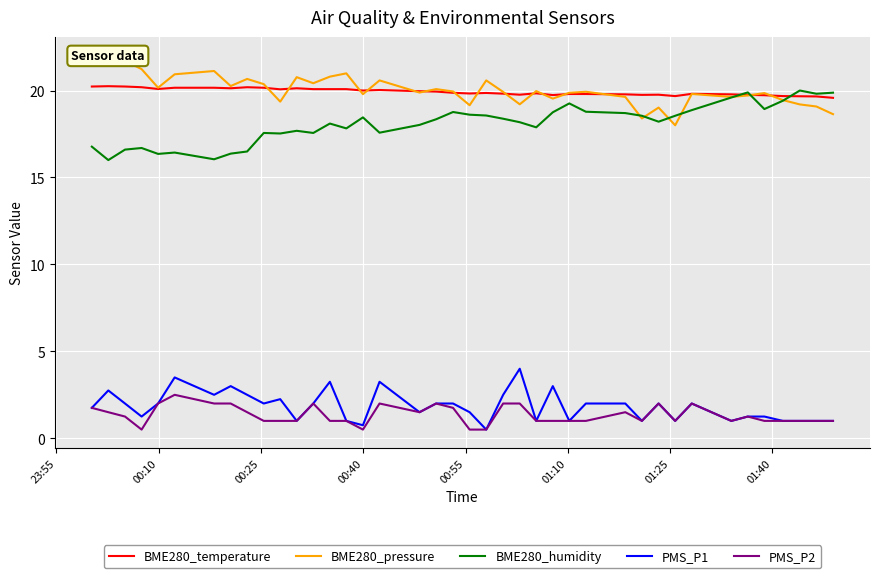

True or false: BME280_humidity and PMS_P2 cross at least once.

False